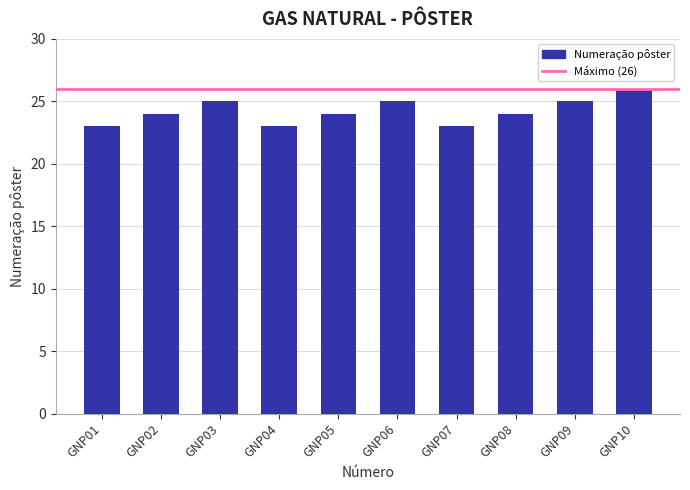

The value at GNP01 is 13. True or false?

False